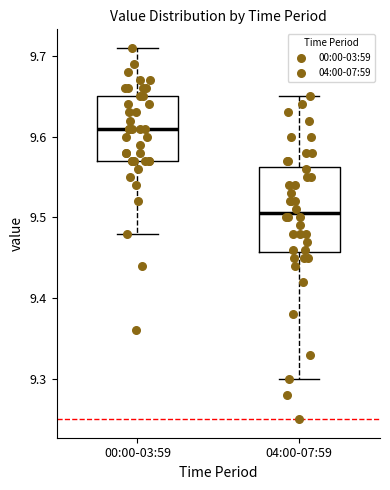

Where does the lower whisker of the box for 00:00-03:59 end on the y-axis? The values are not printed on the chart, so give them approximately, as read against the axis.

9.48